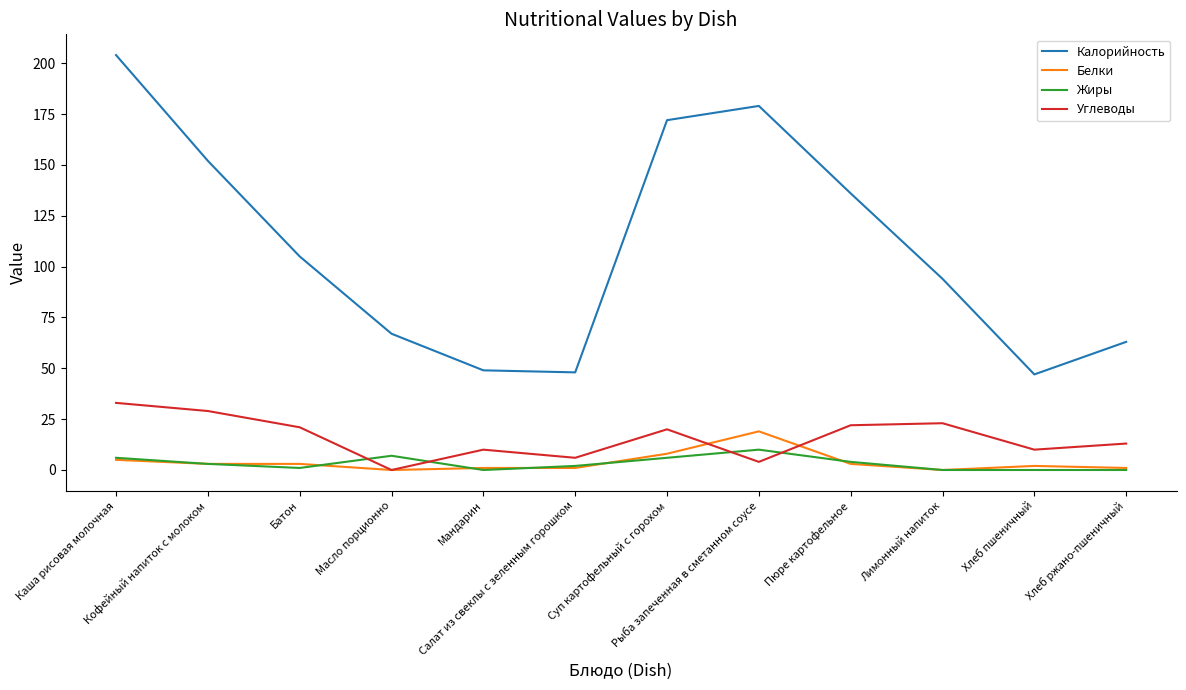

Does the chart display data point markers on the line(s)?

No